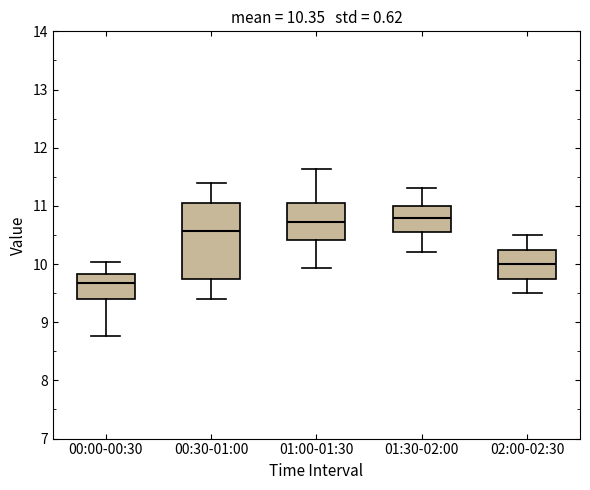

Comparing the boxes themselves (not the whiskers), which one is the tallest?

00:30-01:00